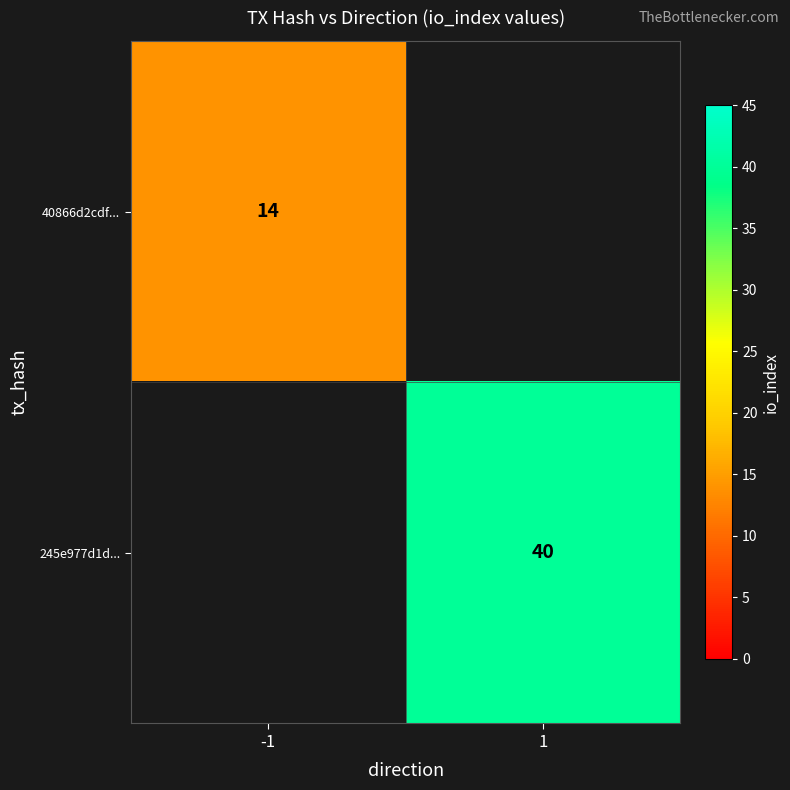

The value of 245e977d1d... at 1 is 68. True or false?

False